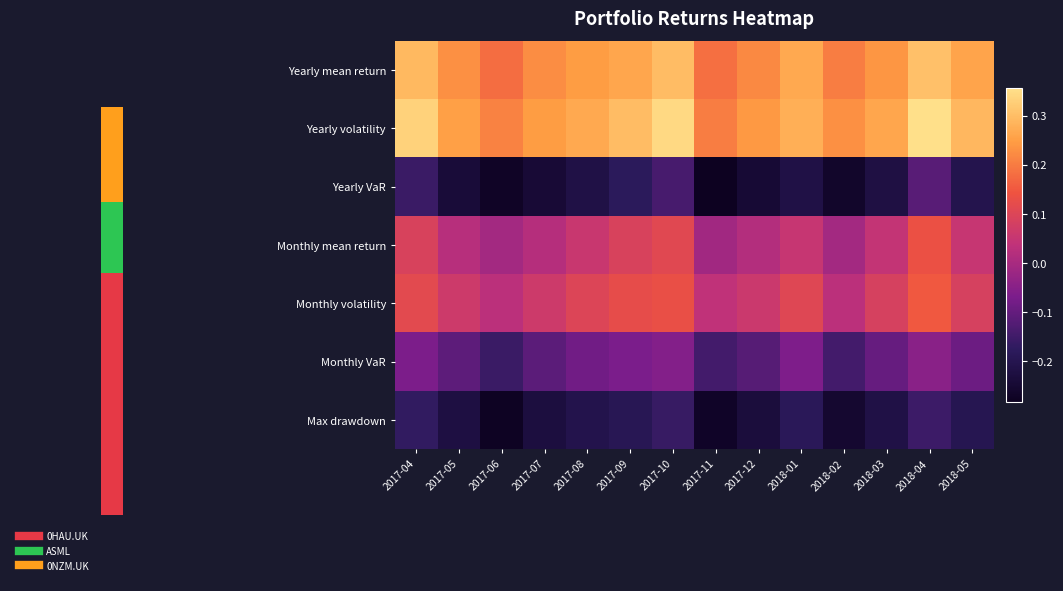

The Monthly volatility series shows 0.1 at 2018-03. True or false?

True